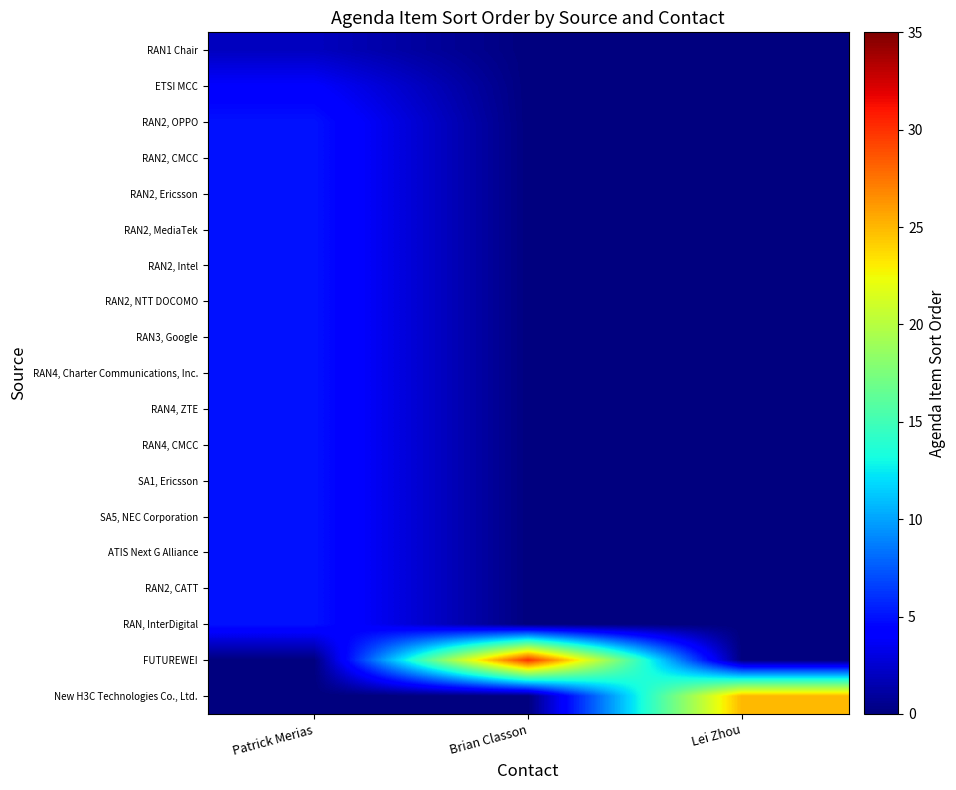

Between Lei Zhou and Patrick Merias, which is larger?

Patrick Merias